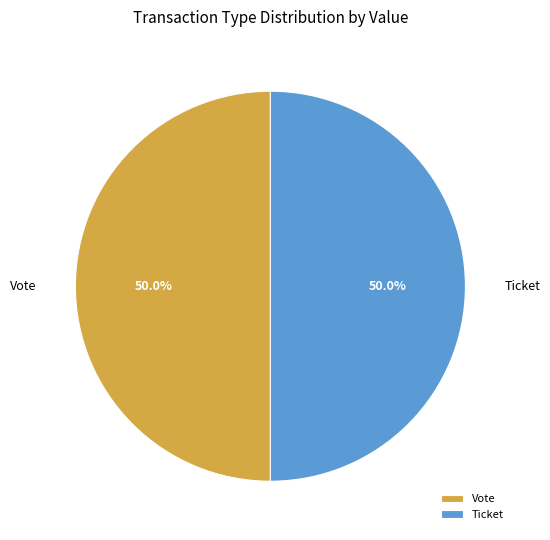

Approximately how many times larger is the value at Vote compared to Ticket?

1.0